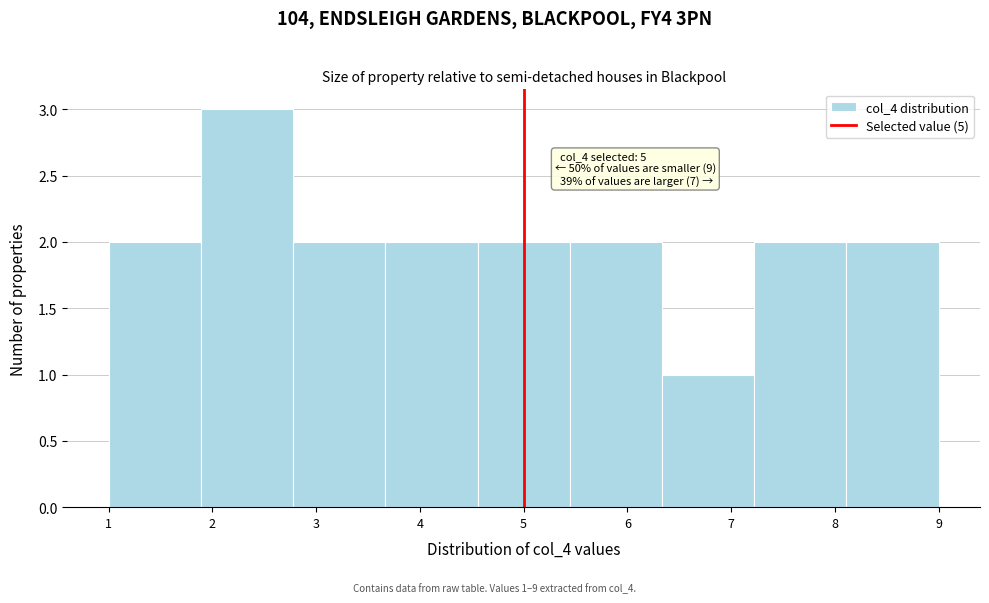

Which range on the x-axis has the tallest bar?

1.9 to 2.8